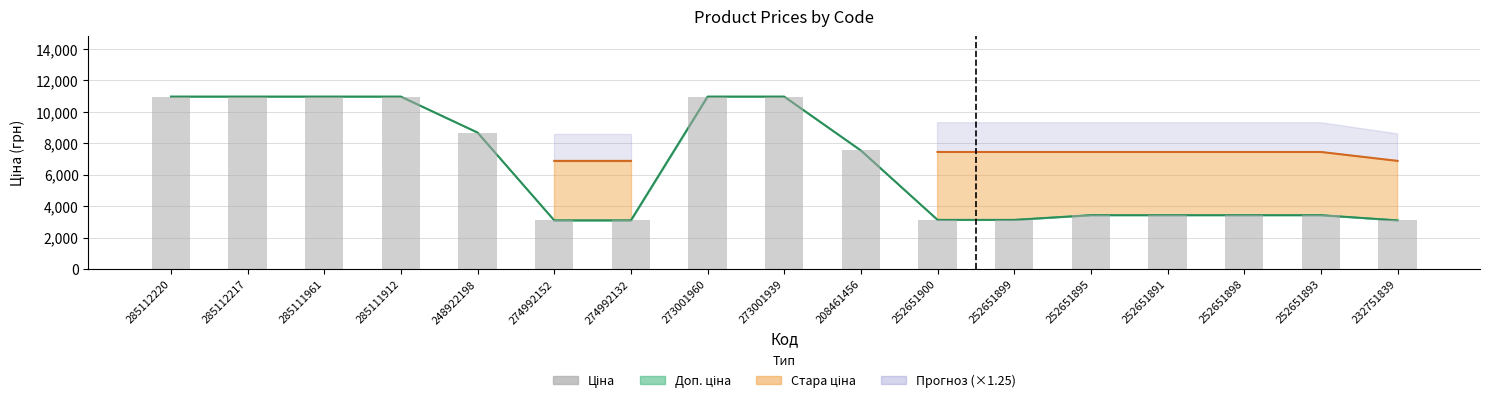

List the labels in order of value, smallest first.

274992152, 274992132, 232751839, 252651900, 252651899, 252651895, 252651891, 252651898, 252651893, 208461456, 248922198, 285112220, 285112217, 285111961, 285111912, 273001960, 273001939